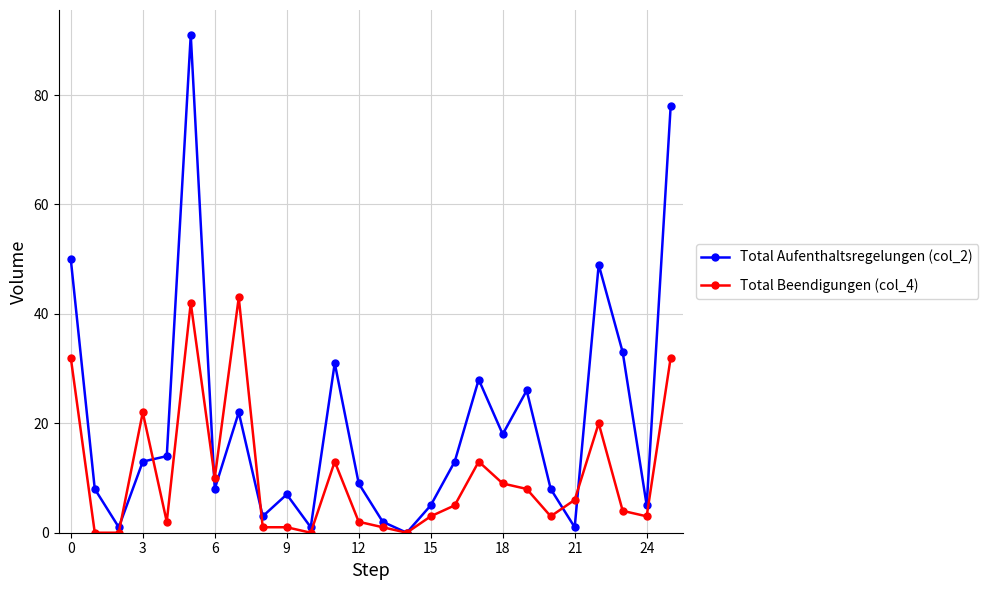

What is the value of the Total Beendigungen (col_4) point at the 22nd from the left?

6